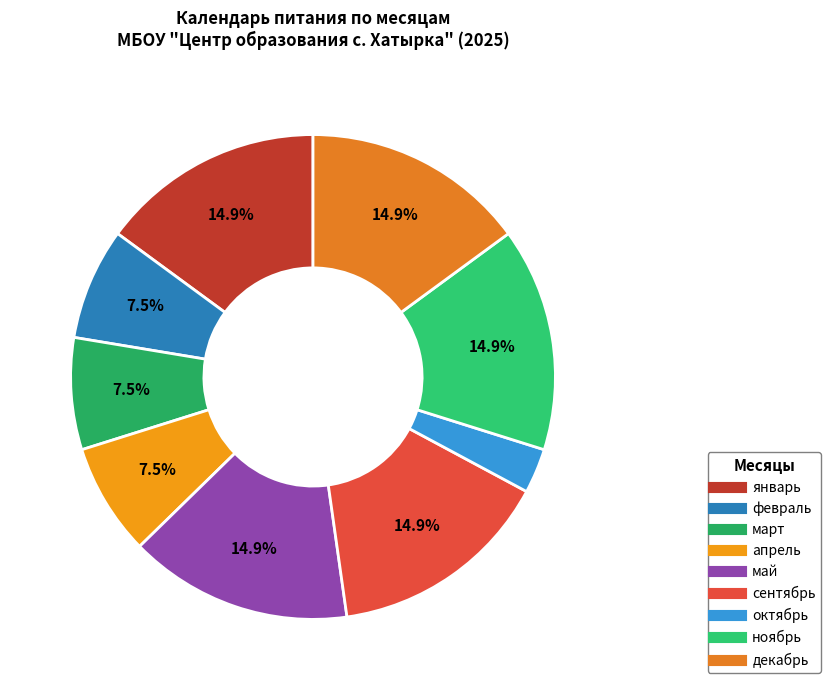

What percentage is NOT represented by февраль?

92.5%